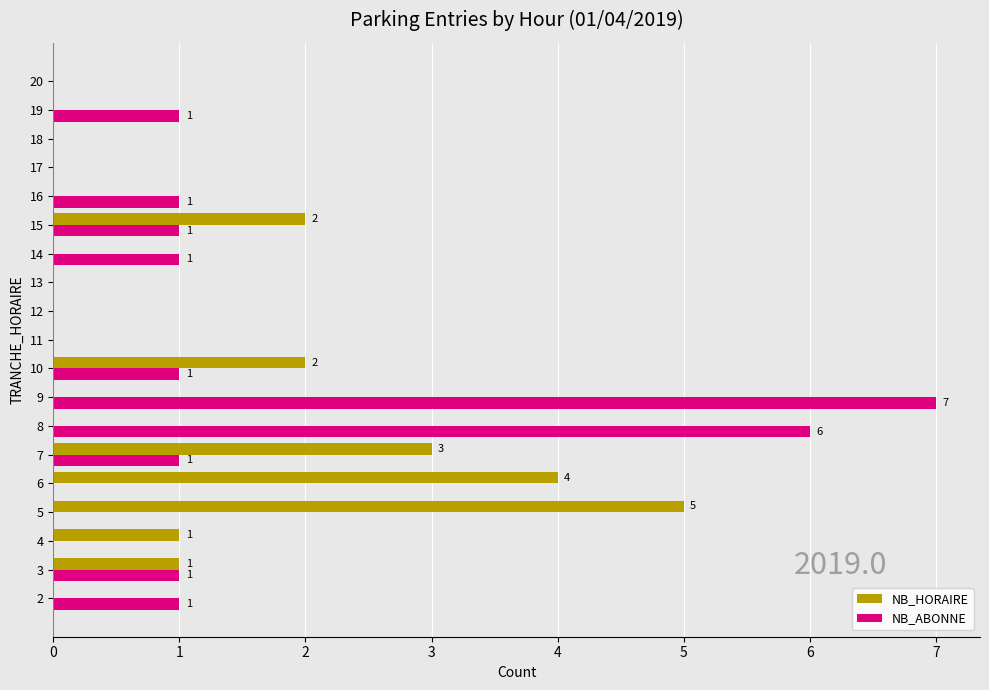

Which series changed the most between 2 and 7?

NB_HORAIRE